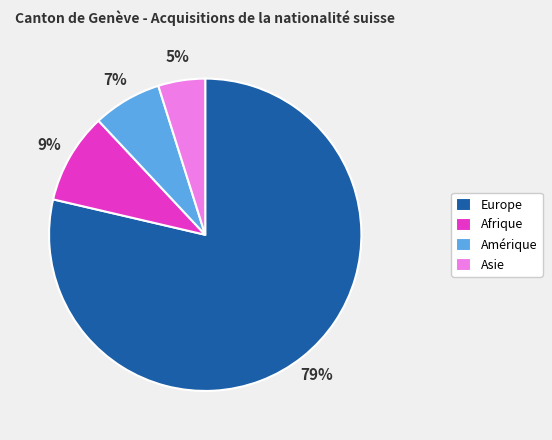

Which slice is the largest?

Europe